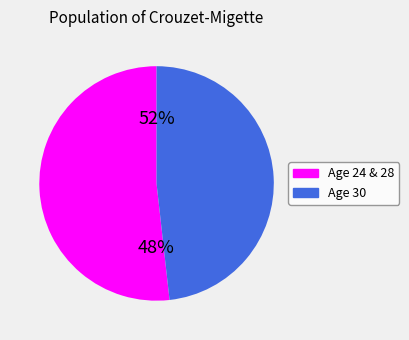

Does 28 represent more than half of the total?

No